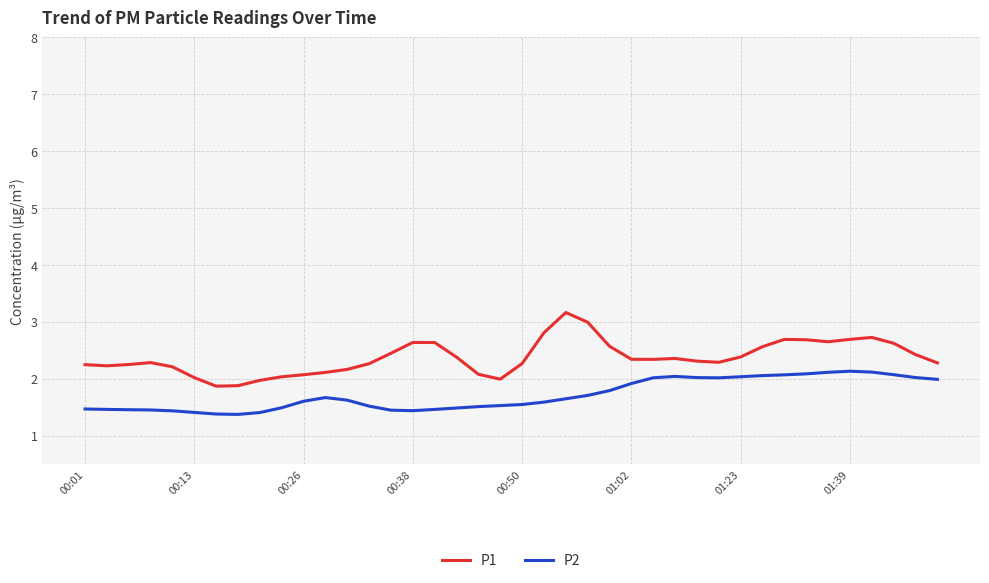

Does the chart have visible grid lines?

Yes